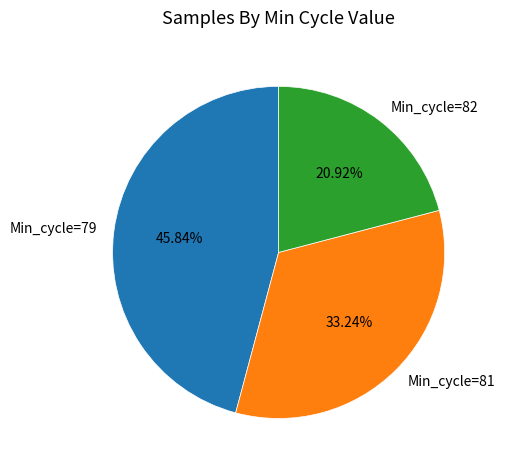

Between Min_cycle=81 and Min_cycle=82, which is larger?

Min_cycle=81